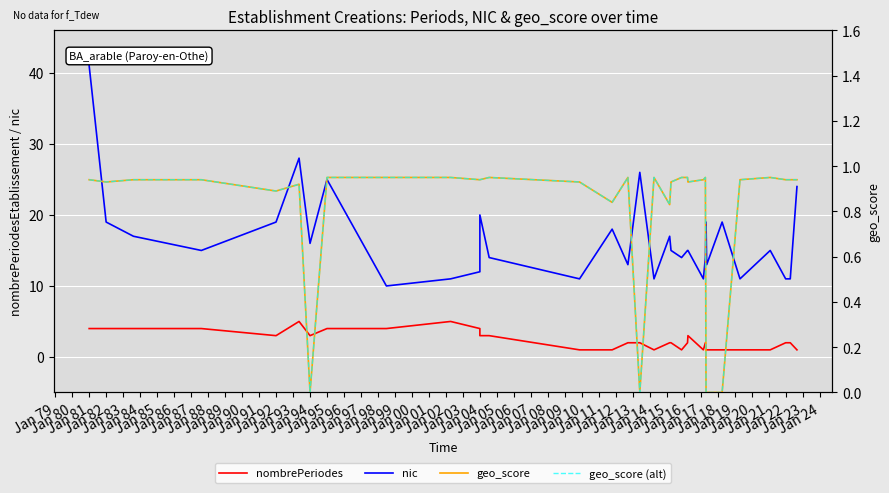

True or false: nombrePeriodes and geo_score intersect in this chart.

False